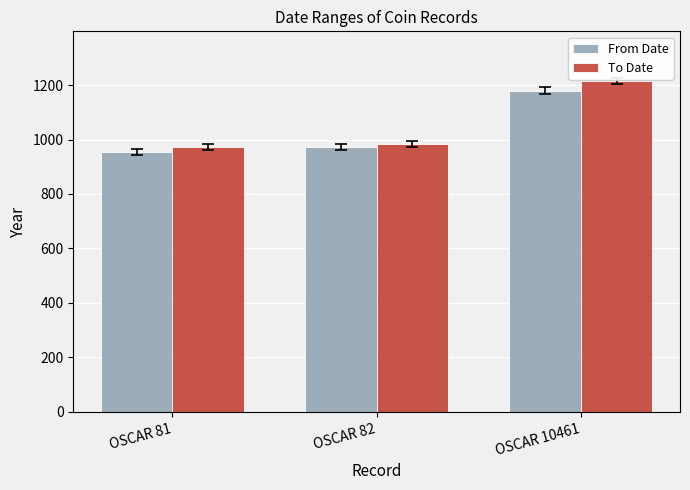

How many distinct data groups are displayed?

2